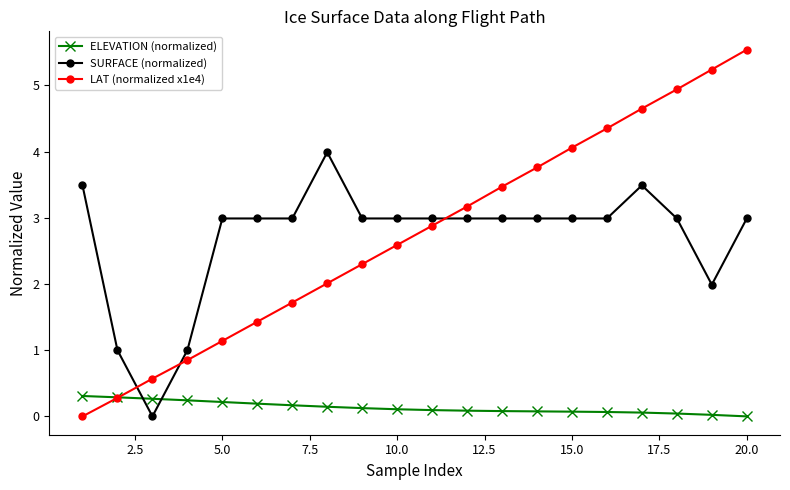

Rank the series by their maximum value, from lowest to highest.

ELEVATION (normalized), SURFACE (normalized), LAT (normalized x1e4)